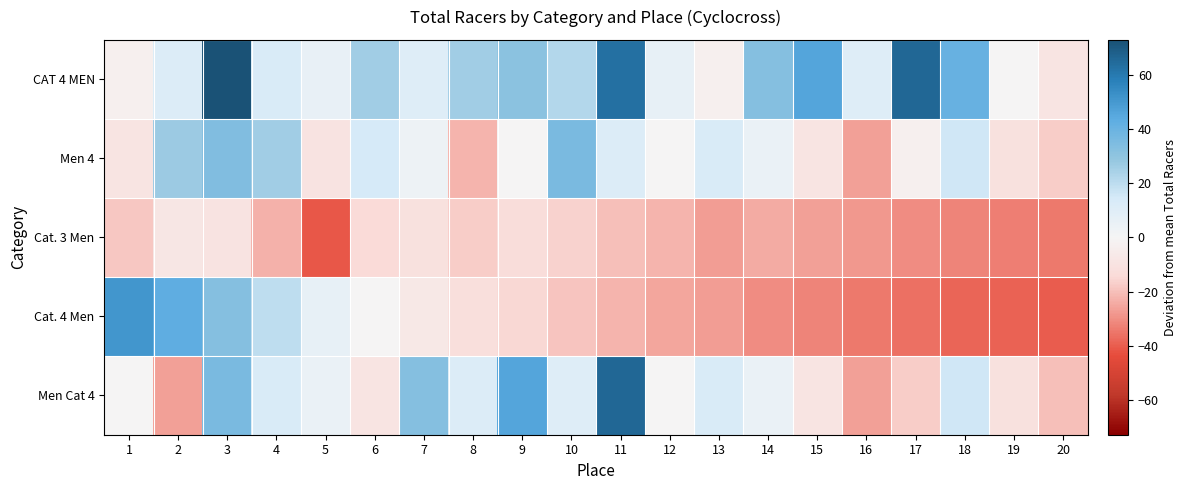

Which series has the largest range (max minus min)?

Men Cat 4